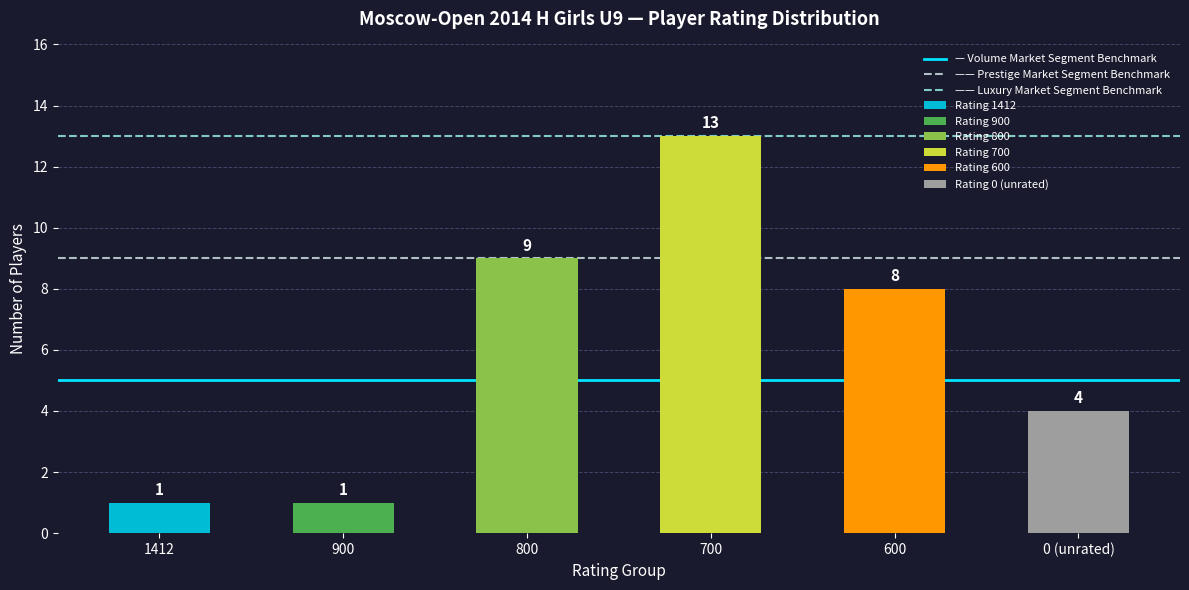

Between 1412 and 900, which is larger?

1412